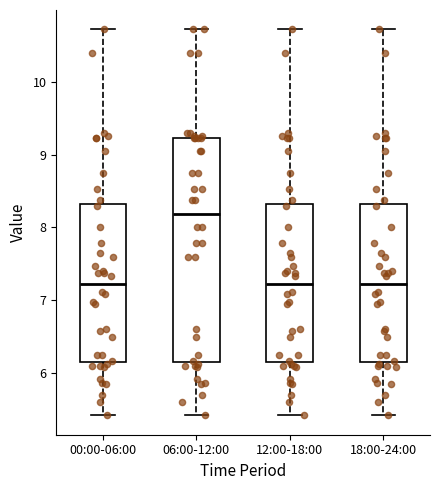

Reading left to right, read every box against the y-axis: the position of its median line, the range the box covers, and the ends of its whiskers. The values are not printed on the chart, so give them approximately, as read against the axis.

00:00-06:00: median 7.2, box 6.2 to 8.3, whiskers 5.4 to 10.7
06:00-12:00: median 8.2, box 6.2 to 9.2, whiskers 5.4 to 10.7
12:00-18:00: median 7.2, box 6.2 to 8.3, whiskers 5.4 to 10.7
18:00-24:00: median 7.2, box 6.2 to 8.3, whiskers 5.4 to 10.7